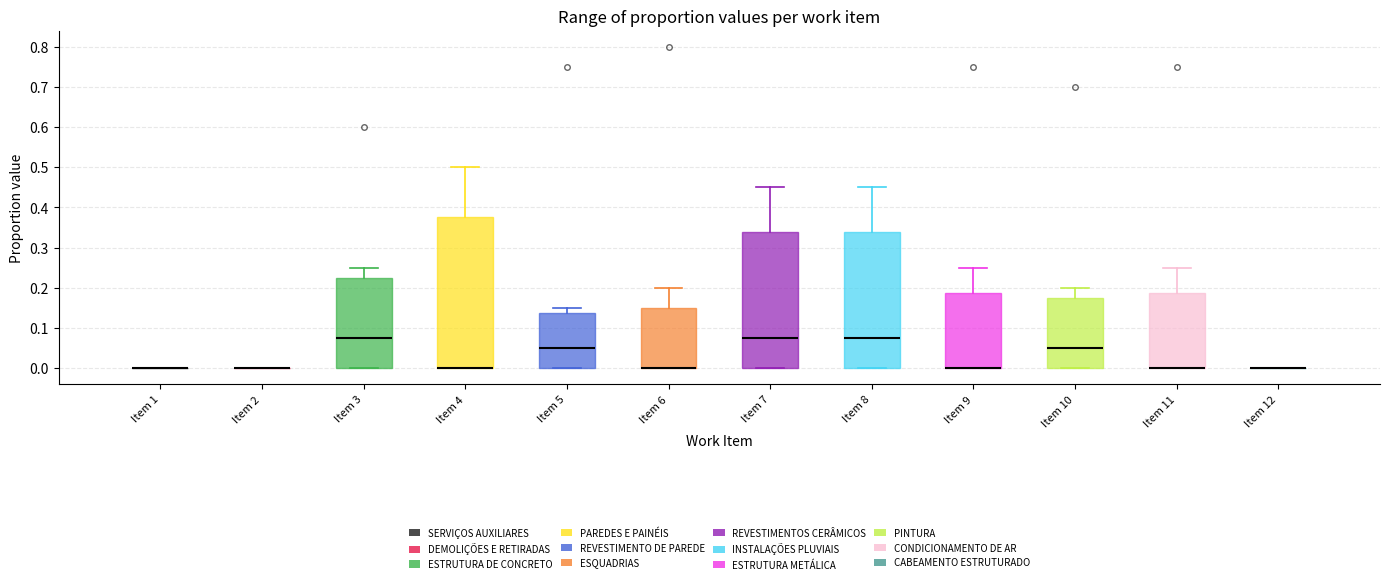

Reading left to right, read every box against the y-axis: the position of its median line, the range the box covers, and the ends of its whiskers. The values are not printed on the chart, so give them approximately, as read against the axis.

Item 1: box collapsed to a line at 0.00, whiskers 0.00 to 0.00
Item 2: box collapsed to a line at 0.00, whiskers 0.00 to 0.00
Item 3: median 0.08, box 0.00 to 0.23, whiskers 0.00 to 0.25
Item 4: median 0.00 (drawn on the box's lower edge), box 0.00 to 0.38, whiskers 0.00 to 0.50
Item 5: median 0.05, box 0.00 to 0.14, whiskers 0.00 to 0.15
Item 6: median 0.00 (drawn on the box's lower edge), box 0.00 to 0.15, whiskers 0.00 to 0.20
Item 7: median 0.08, box 0.00 to 0.34, whiskers 0.00 to 0.45
Item 8: median 0.08, box 0.00 to 0.34, whiskers 0.00 to 0.45
Item 9: median 0.00 (drawn on the box's lower edge), box 0.00 to 0.19, whiskers 0.00 to 0.25
Item 10: median 0.05, box 0.00 to 0.18, whiskers 0.00 to 0.20
Item 11: median 0.00 (drawn on the box's lower edge), box 0.00 to 0.19, whiskers 0.00 to 0.25
Item 12: box collapsed to a line at 0.00, whiskers 0.00 to 0.00